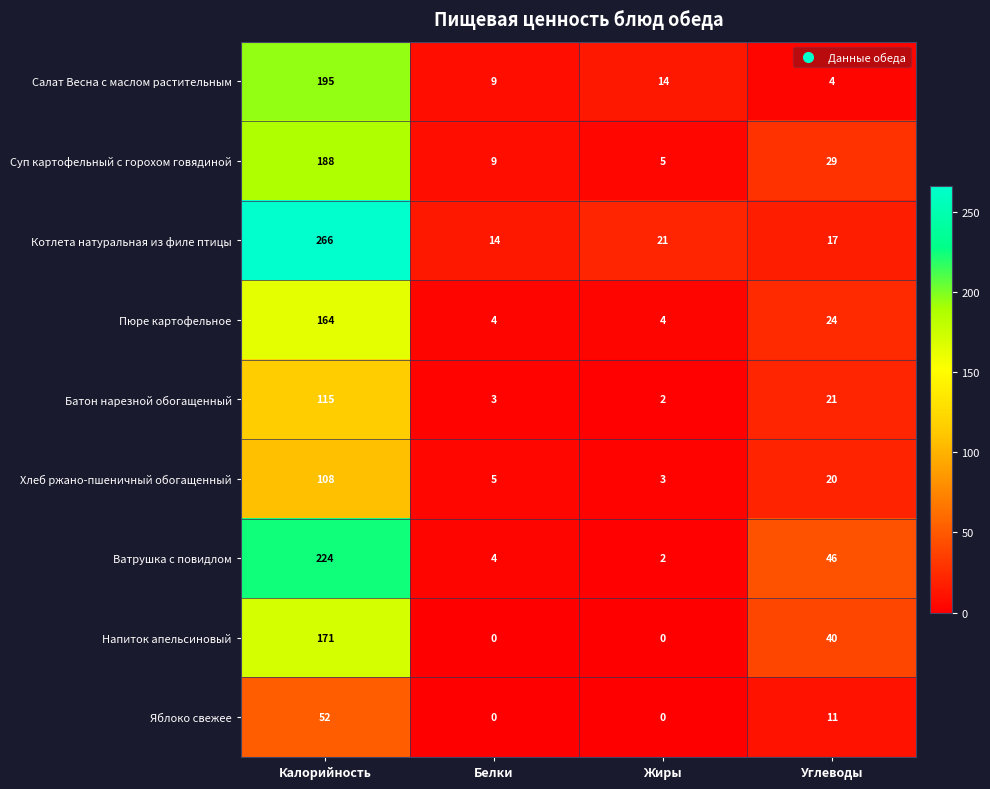

Between Белки and Жиры, which series saw the biggest shift?

Котлета натуральная из филе птицы